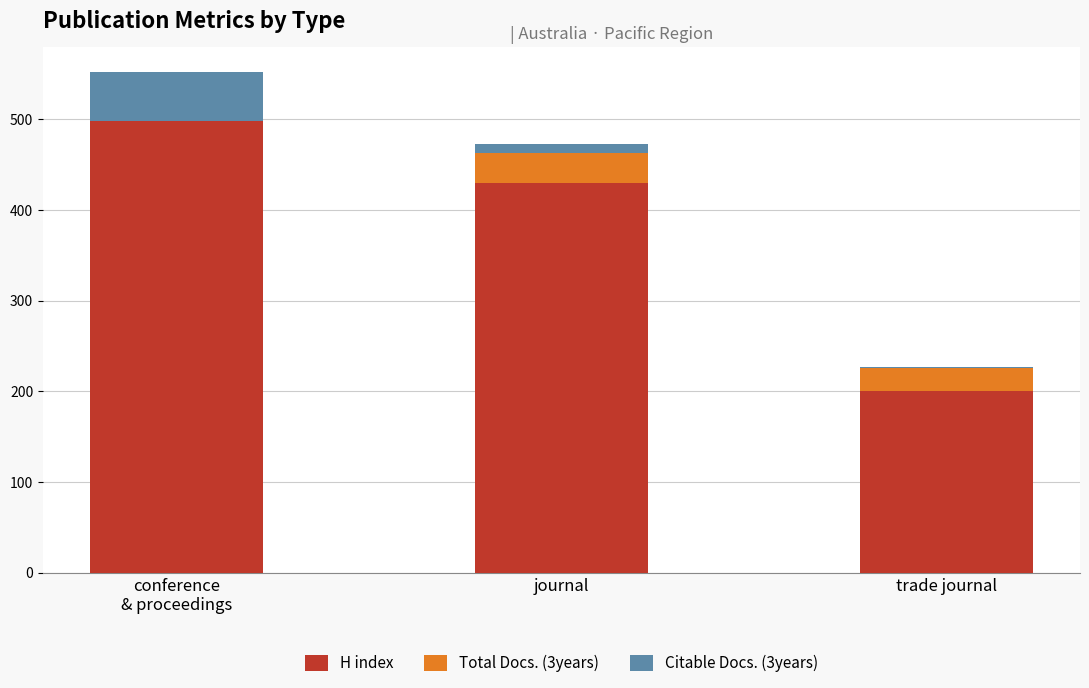

Where is H index nearest to the value 349?

journal